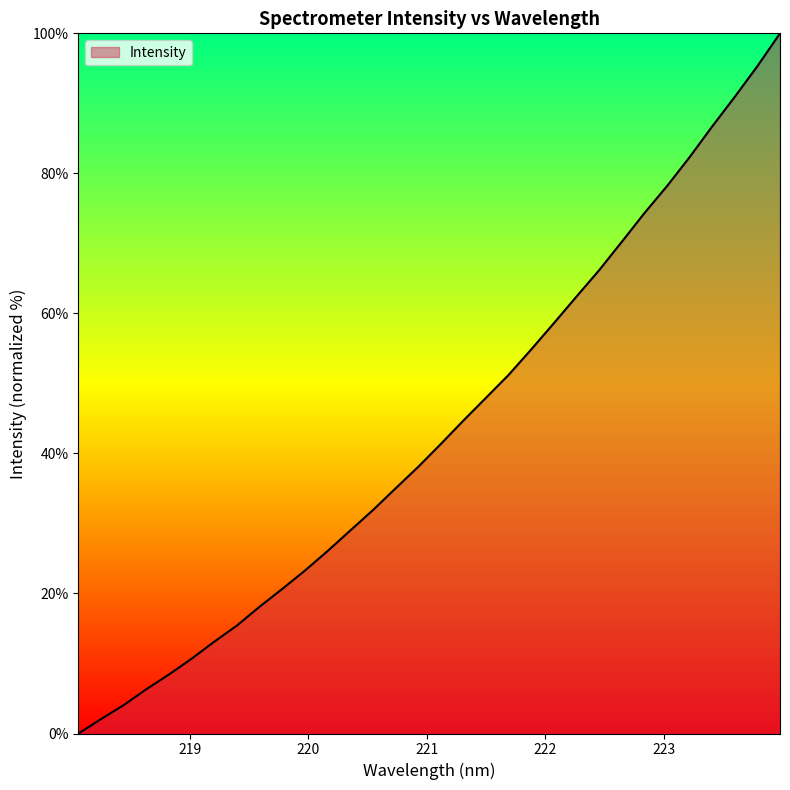

How many series are shown in this chart?

1